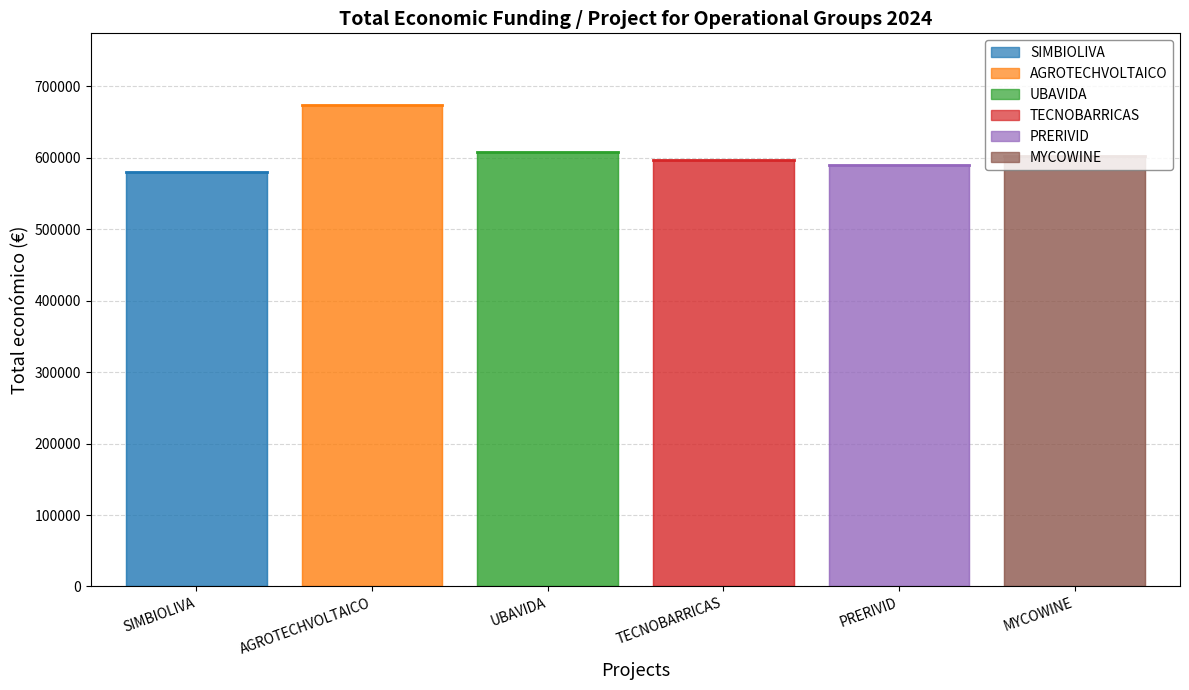

Which category has the lowest value across all series?

SIMBIOLIVA